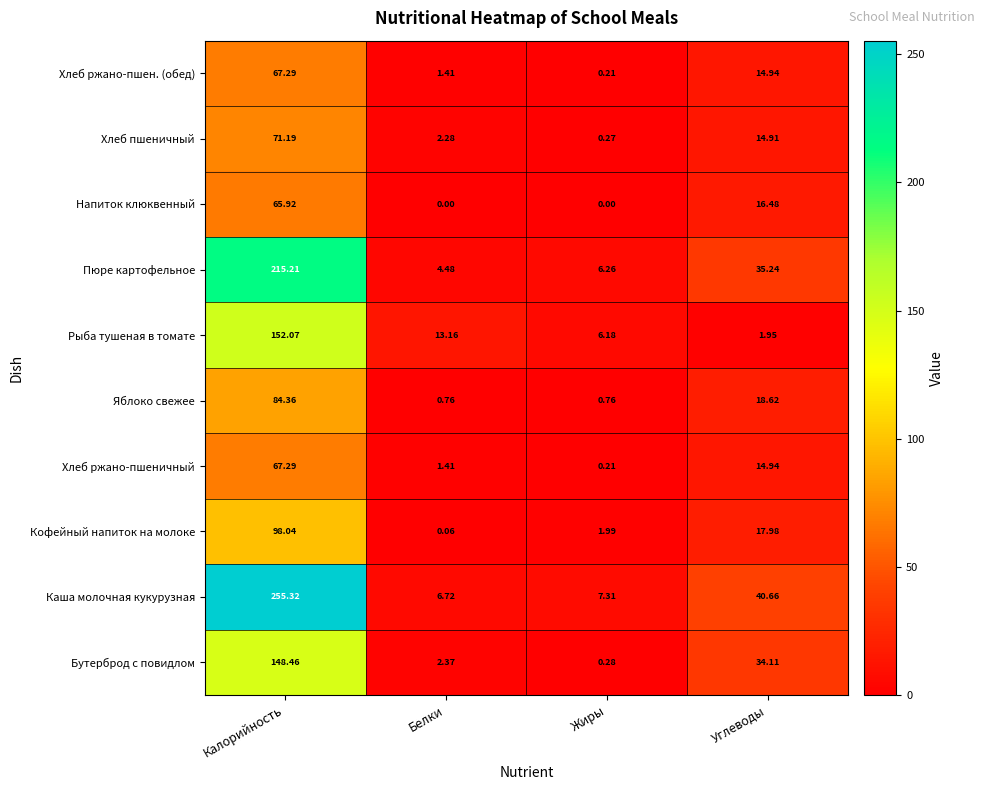

Between Калорийность and Белки, which series saw the biggest shift?

Каша молочная кукурузная